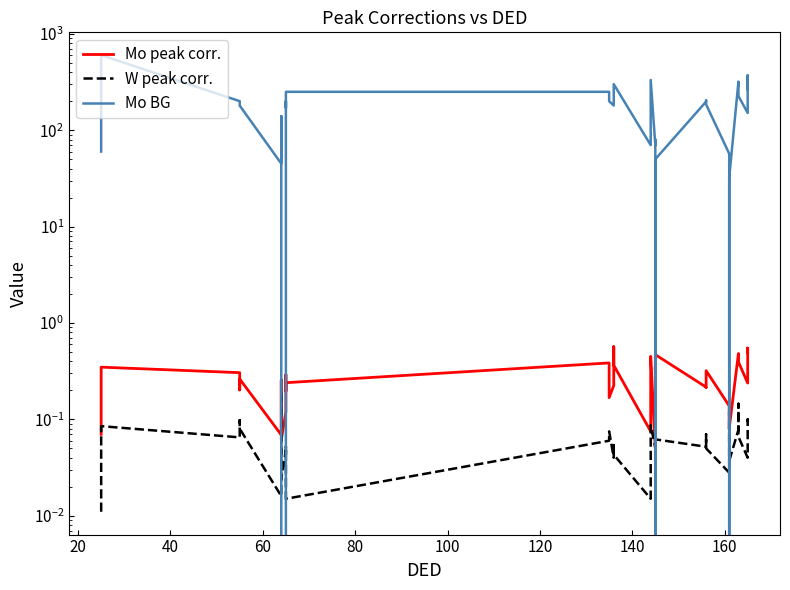

What is the sum of all Mo BG values?

6865.0